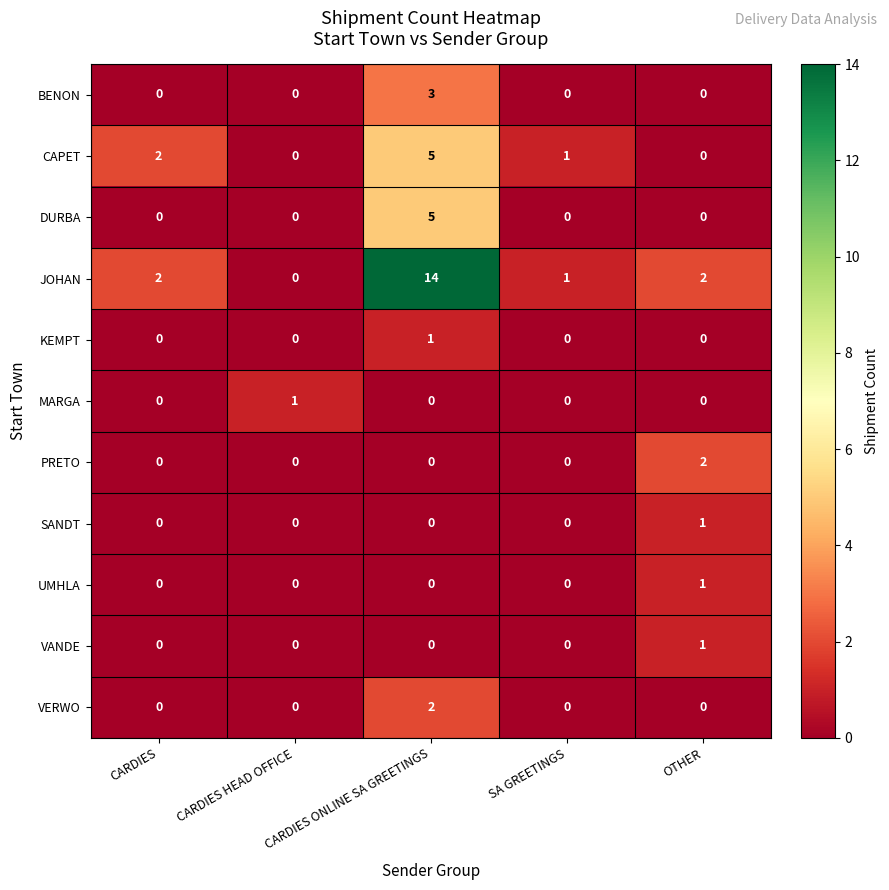

How many values in the DURBA series exceed 0?

1